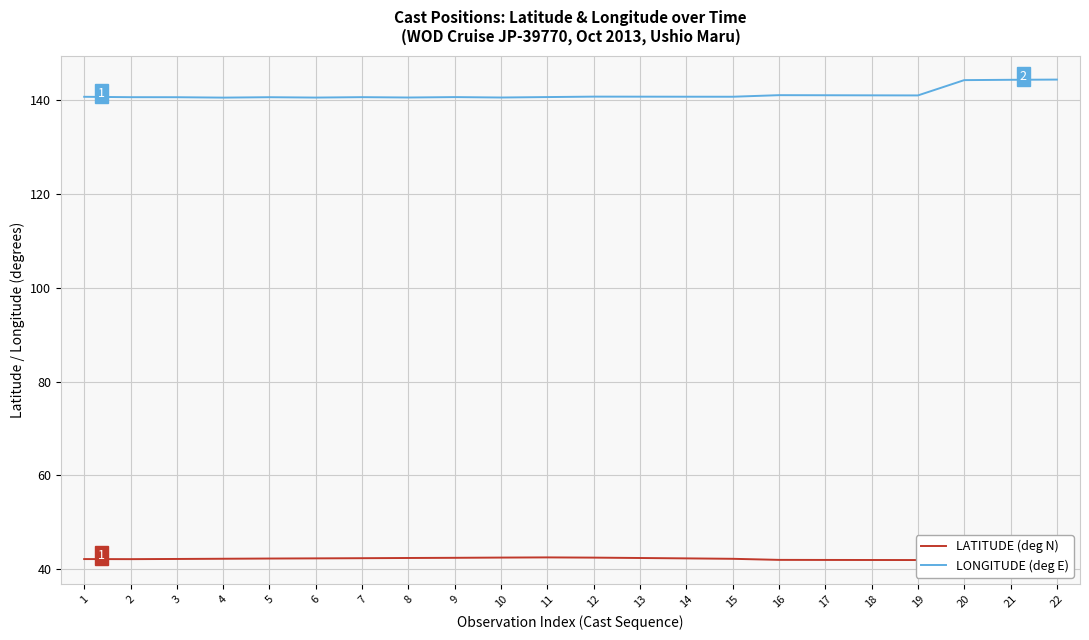

The value of LONGITUDE (deg E) at 9 is 140.6. True or false?

True